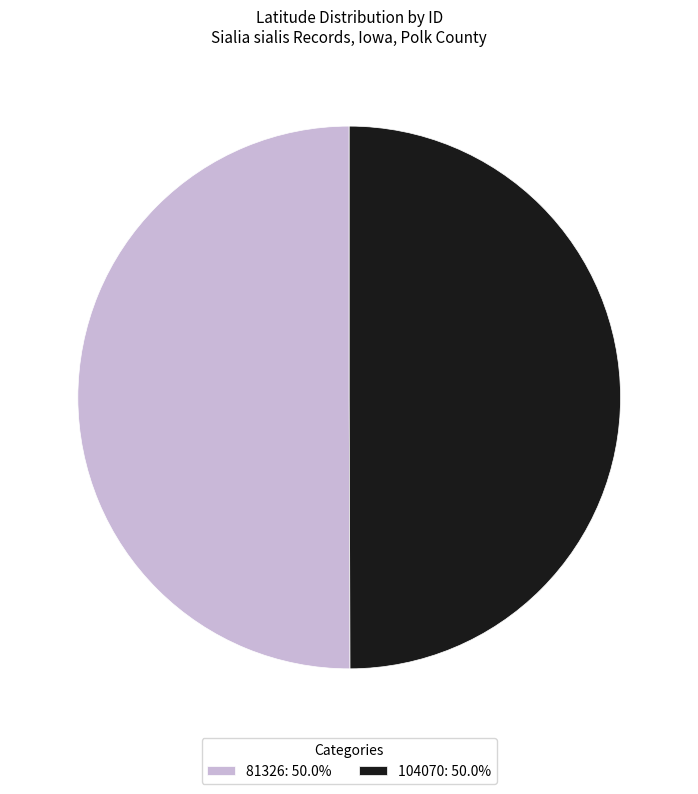

Combined, do 104070: 50.0% and 81326: 50.0% account for over 50%?

Yes